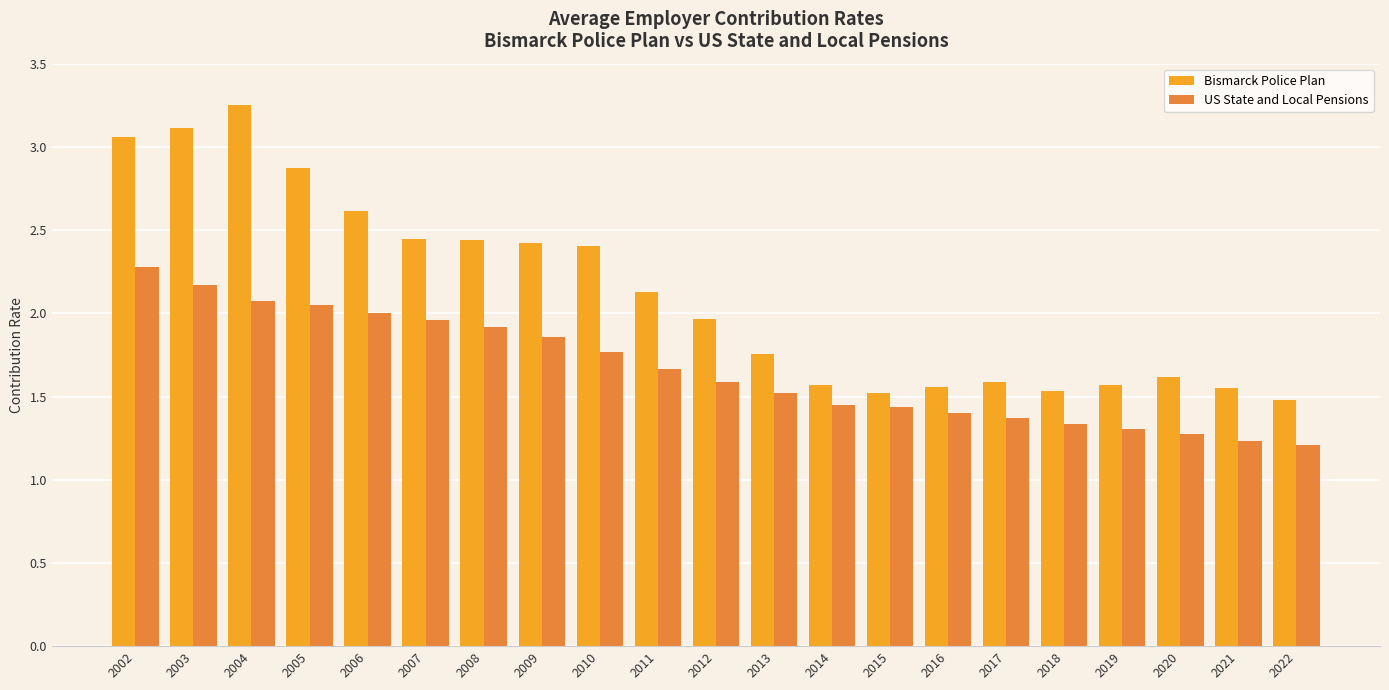

At how many categories does at least one series exceed 2?

10